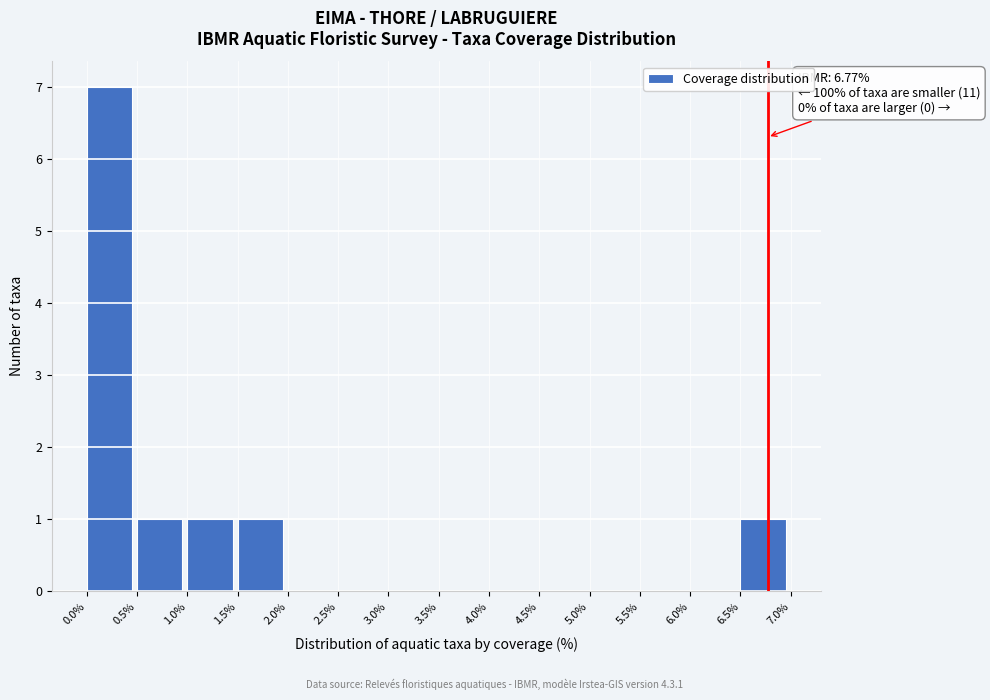

Which range on the x-axis has the tallest bar?

0.0% to 0.5%